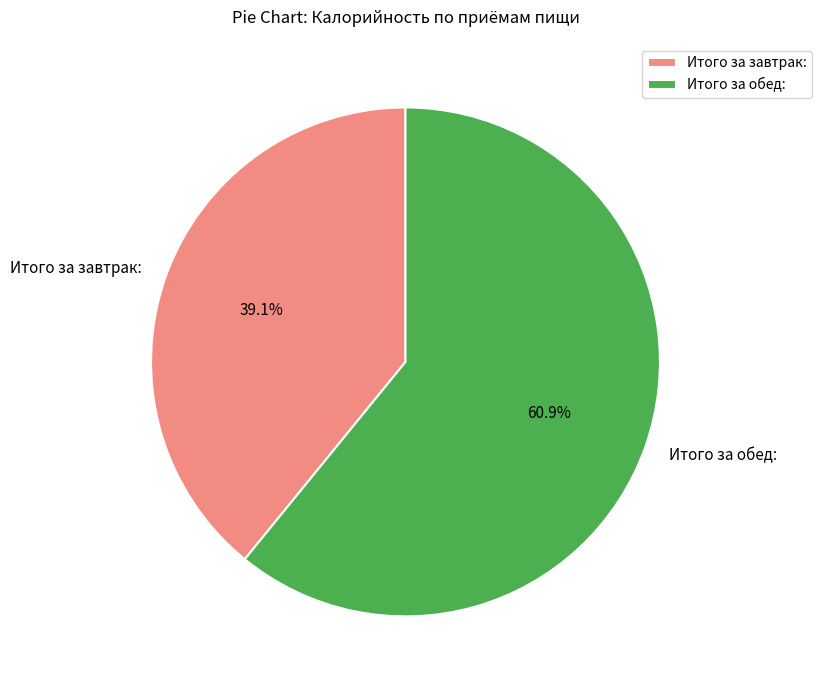

To the nearest percent, what is the average slice percentage?

50%